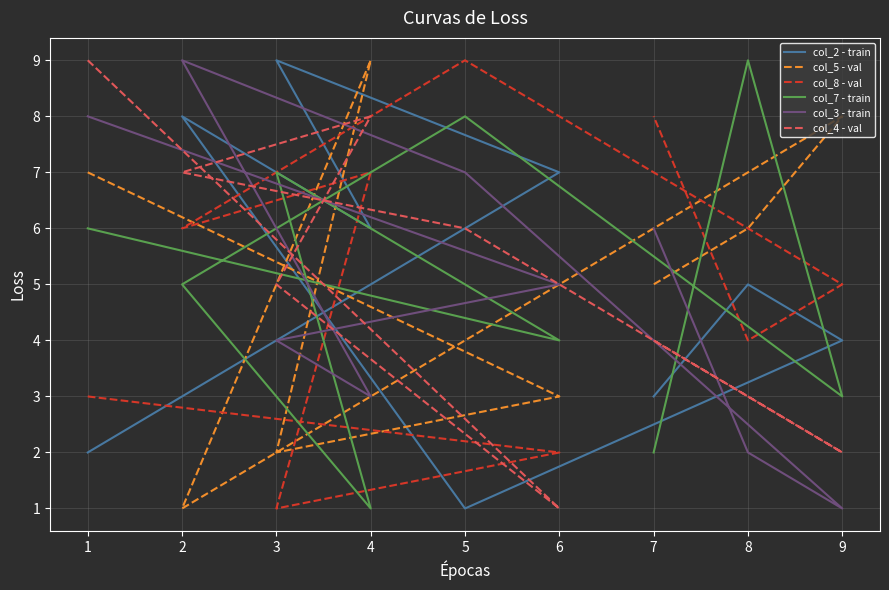

Which category has the highest value across all series?

3